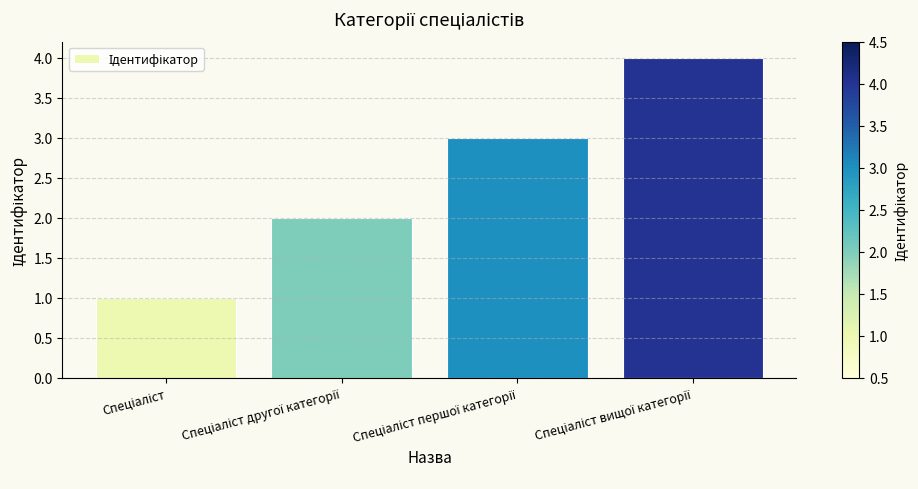

What is the difference between the maximum and minimum values?

3